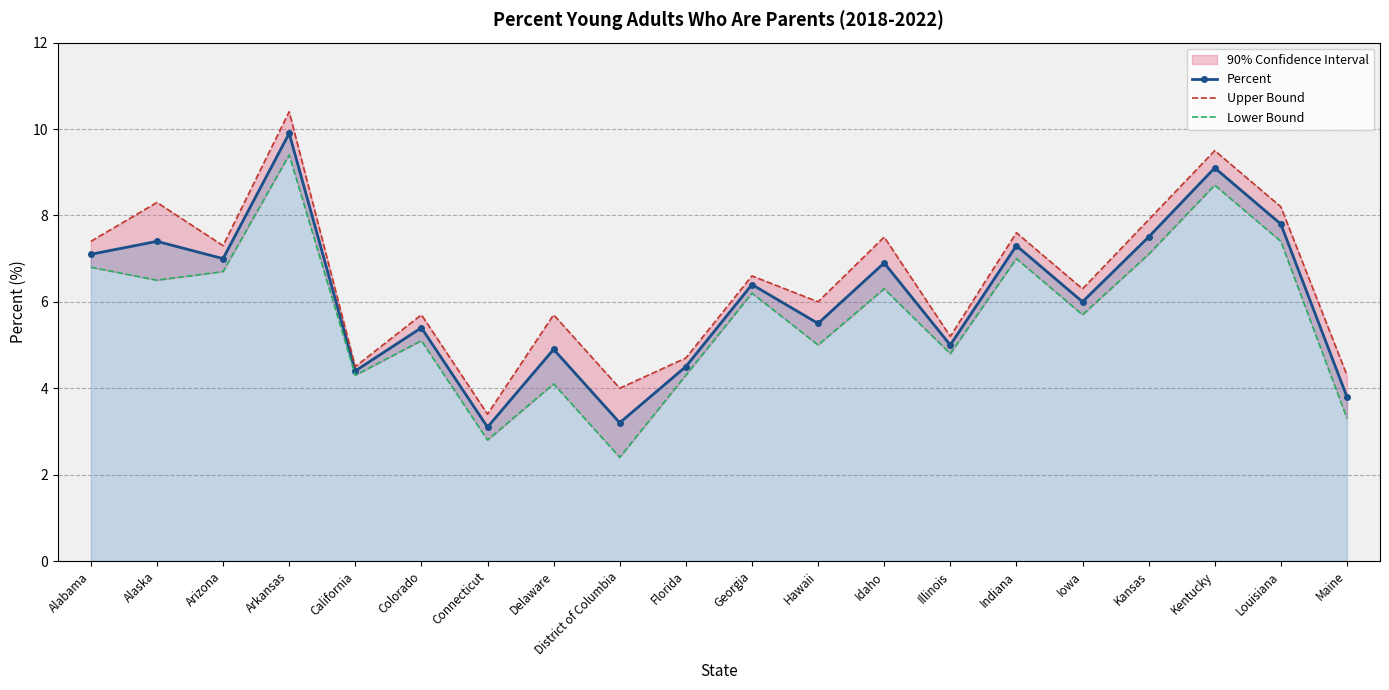

True or false: Lower Bound and Percent cross at least once.

False